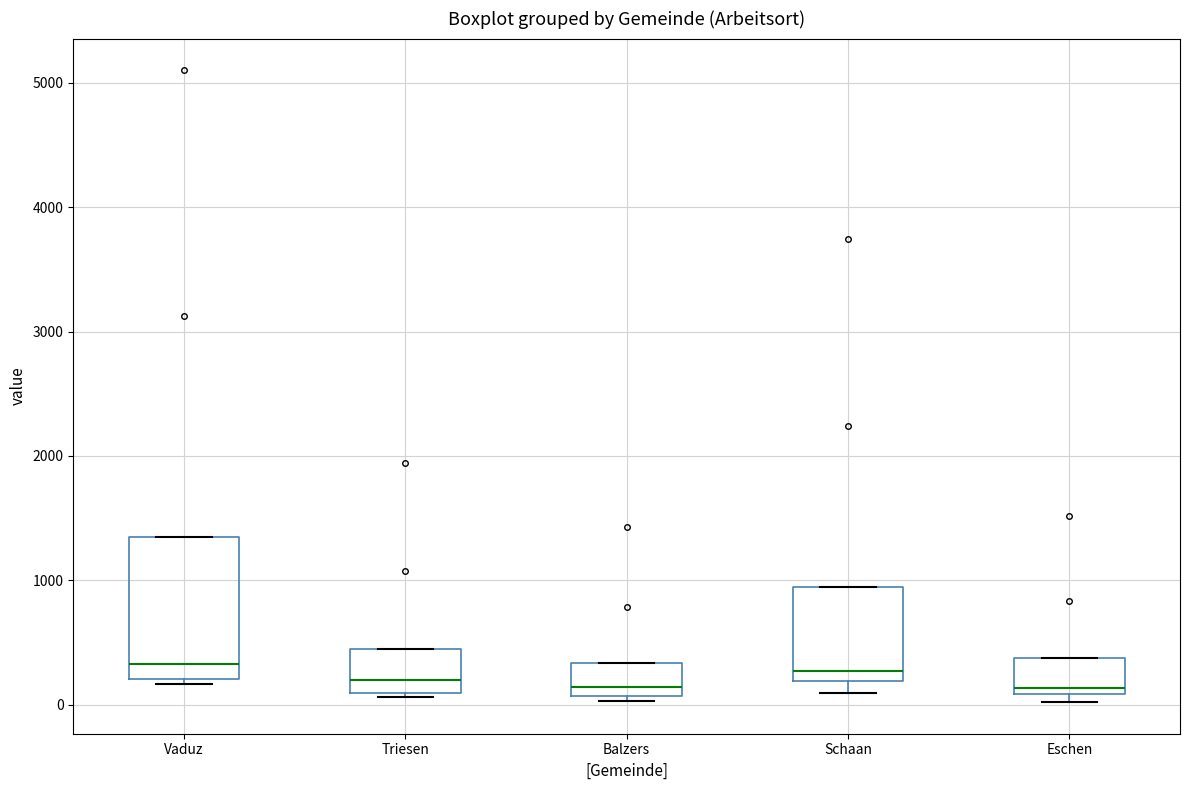

Reading left to right, read every box against the y-axis: the position of its median line, the range the box covers, and the ends of its whiskers. The values are not printed on the chart, so give them approximately, as read against the axis.

Vaduz: median 300, box 200 to 1300, whiskers 200 (just below the box's lower edge) to 1300
Triesen: median 200, box 100 to 400, whiskers 100 (just below the box's lower edge) to 400
Balzers: median 100 (just above the box's lower edge), box 100 to 300, whiskers 0 to 300
Schaan: median 300, box 200 to 900, whiskers 100 to 900
Eschen: median 100 (just above the box's lower edge), box 100 to 400, whiskers 0 to 400